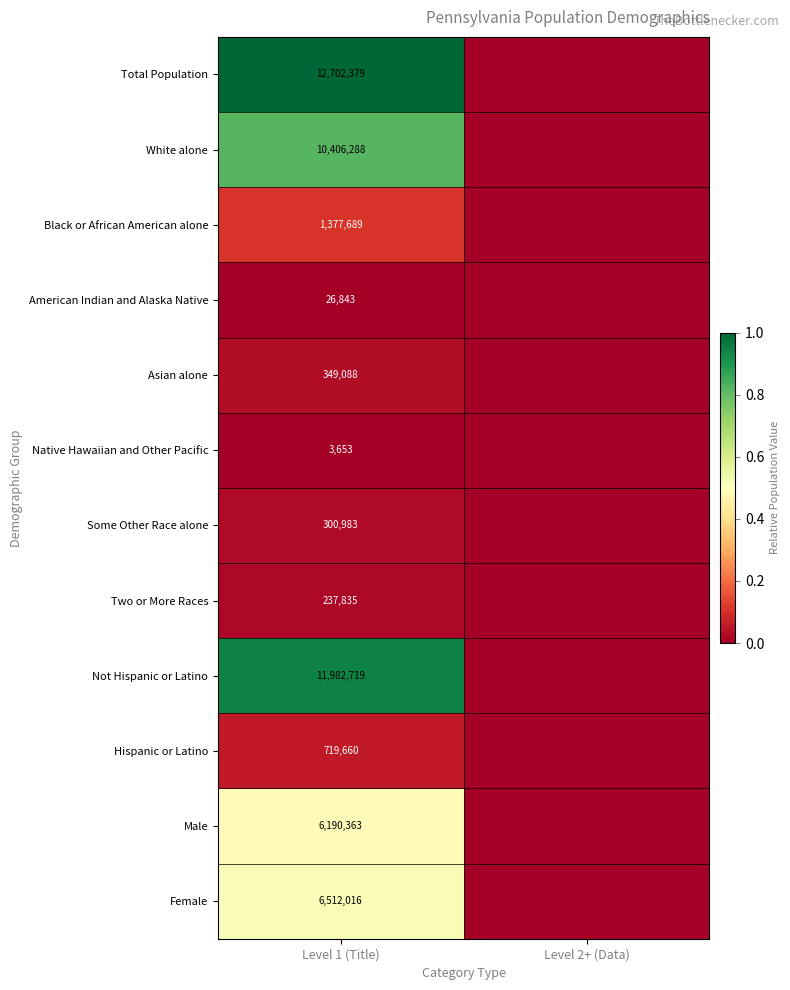

Rank the series at Level 1 (Title) from lowest to highest value.

Native Hawaiian and Other Pacific, American Indian and Alaska Native, Two or More Races, Some Other Race alone, Asian alone, Hispanic or Latino, Black or African American alone, Male, Female, White alone, Not Hispanic or Latino, Total Population